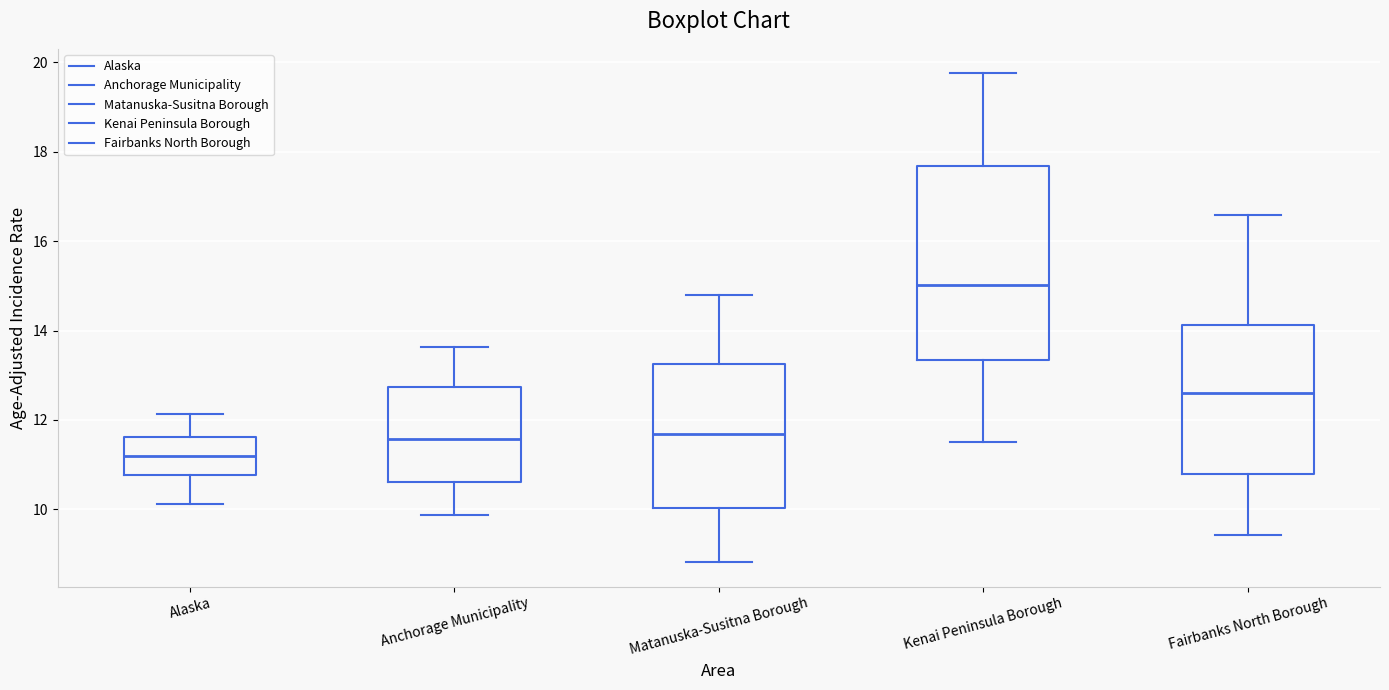

Reading left to right, read every box against the y-axis: the position of its median line, the range the box covers, and the ends of its whiskers. The values are not printed on the chart, so give them approximately, as read against the axis.

Alaska: median 11.2, box 10.8 to 11.6, whiskers 10.2 to 12.2
Anchorage Municipality: median 11.6, box 10.6 to 12.8, whiskers 9.8 to 13.6
Matanuska-Susitna Borough: median 11.6, box 10.0 to 13.2, whiskers 8.8 to 14.8
Kenai Peninsula Borough: median 15.0, box 13.4 to 17.6, whiskers 11.4 to 19.8
Fairbanks North Borough: median 12.6, box 10.8 to 14.2, whiskers 9.4 to 16.6